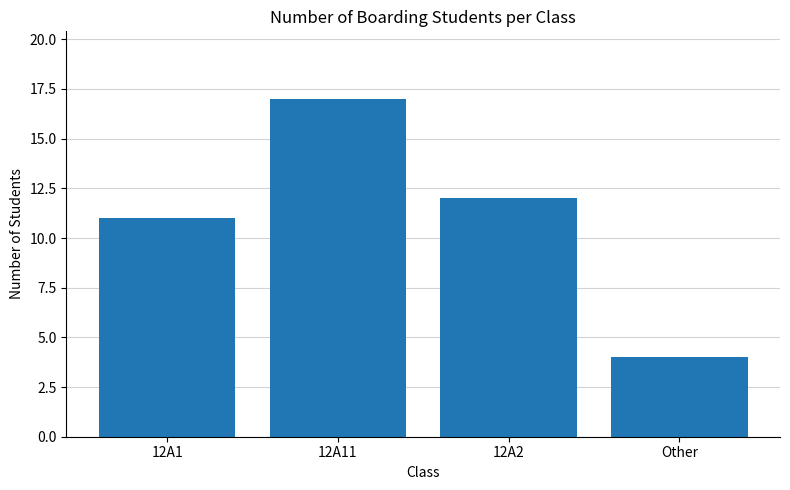

Reading right to left, extract all data points from this chart.

Other=4	12A2=12	12A11=17	12A1=11